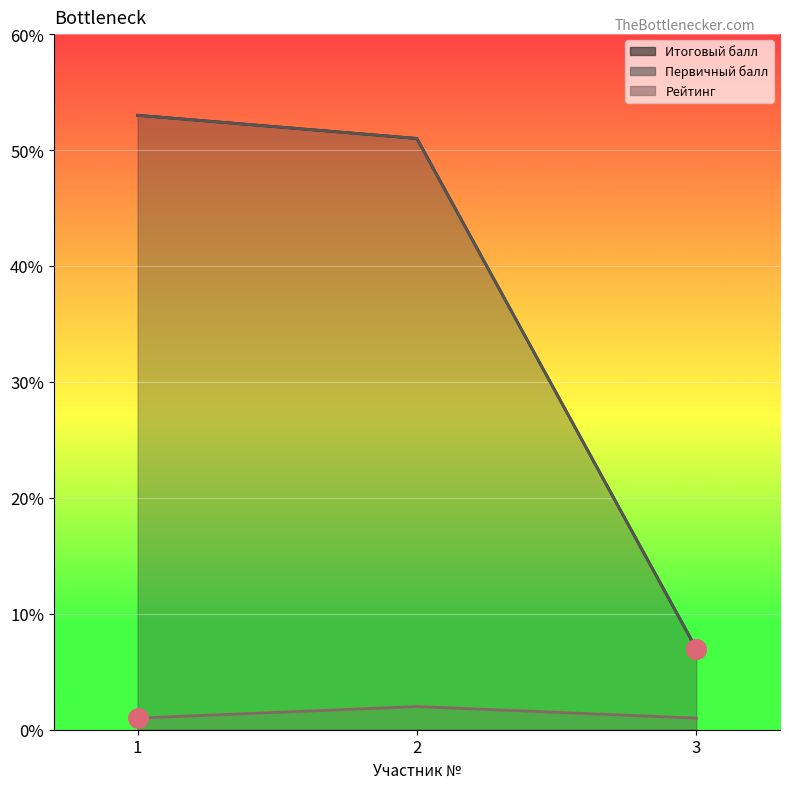

Count the Рейтинг values in the range 1 to 2.

3